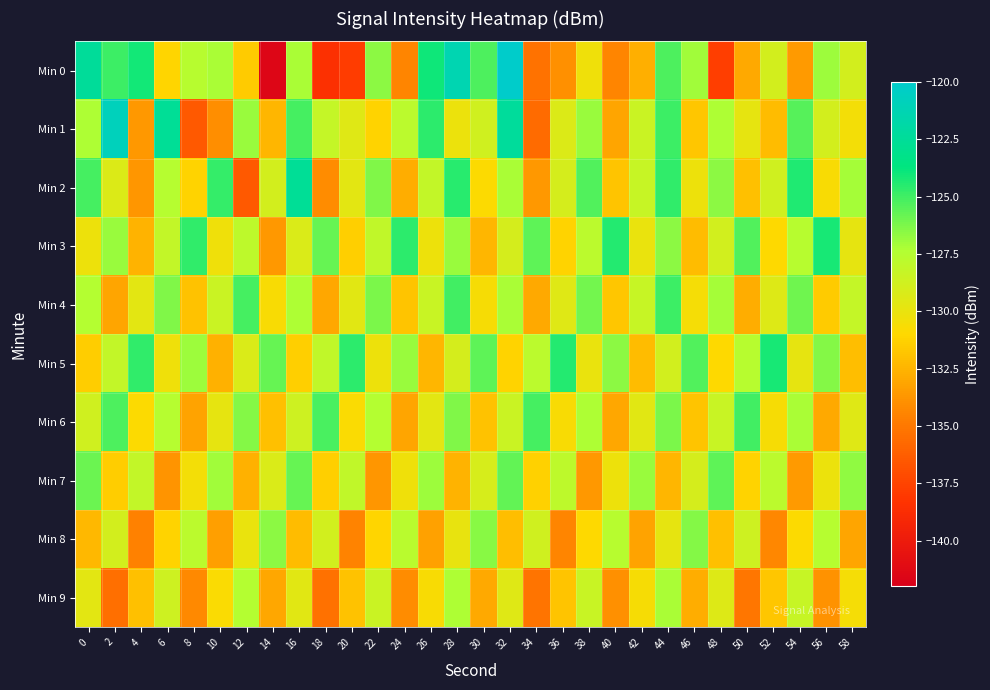

Rank the series at 40 from highest to lowest value.

Min 3, Min 5, Min 8, Min 7, Min 4, Min 2, Min 6, Min 1, Min 9, Min 0